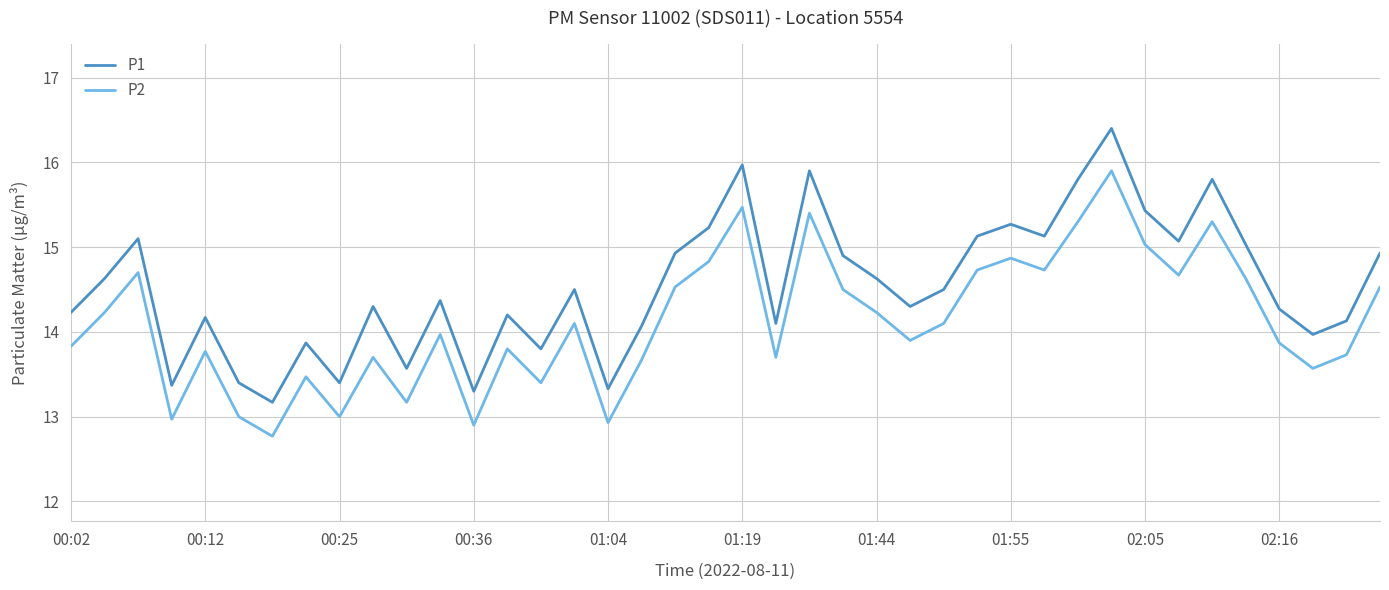

List the series in order of their overall mean, lowest first.

P2, P1